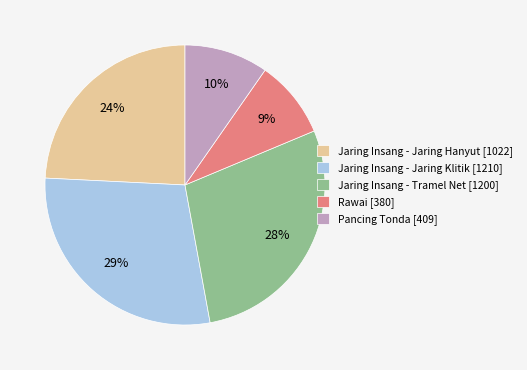

Count the number of slices in the pie.

5